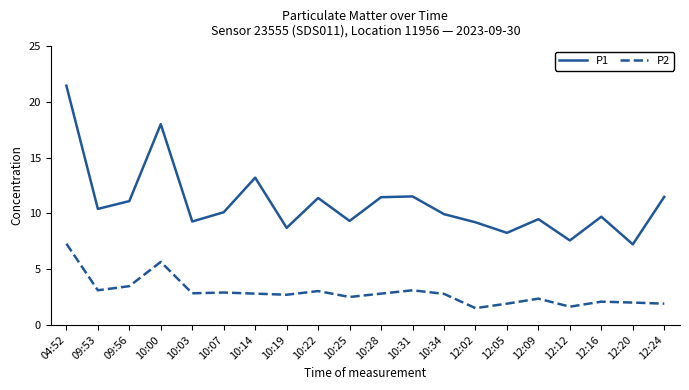

What is the difference between the highest and lowest values at 12:16?

7.6